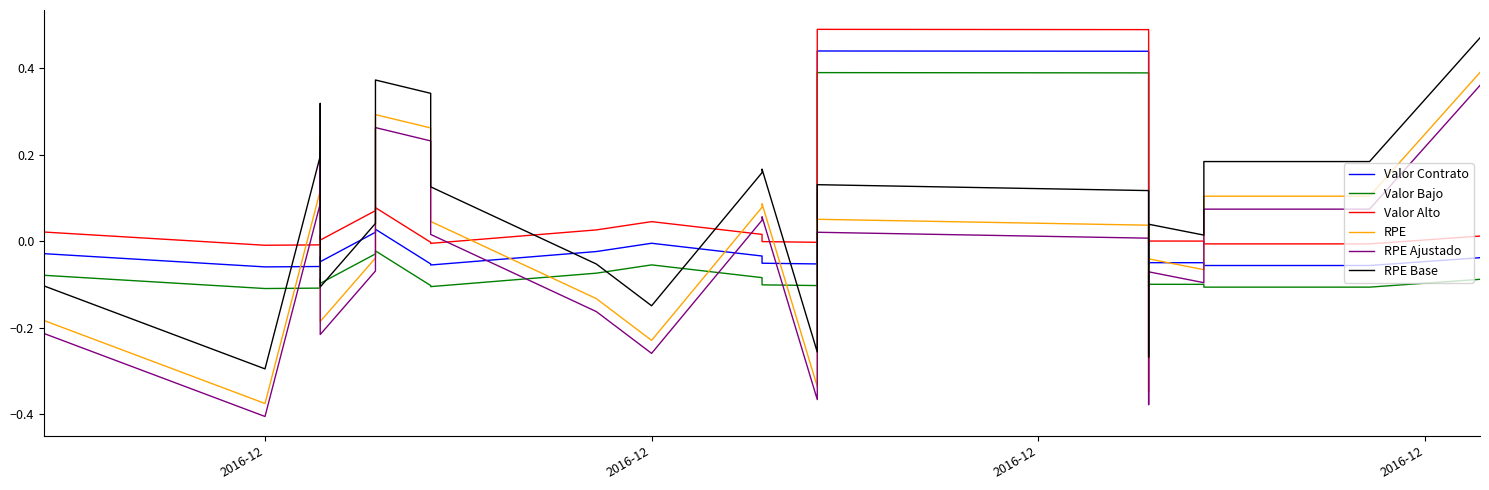

What is the minimum value shown in the chart?

-0.4